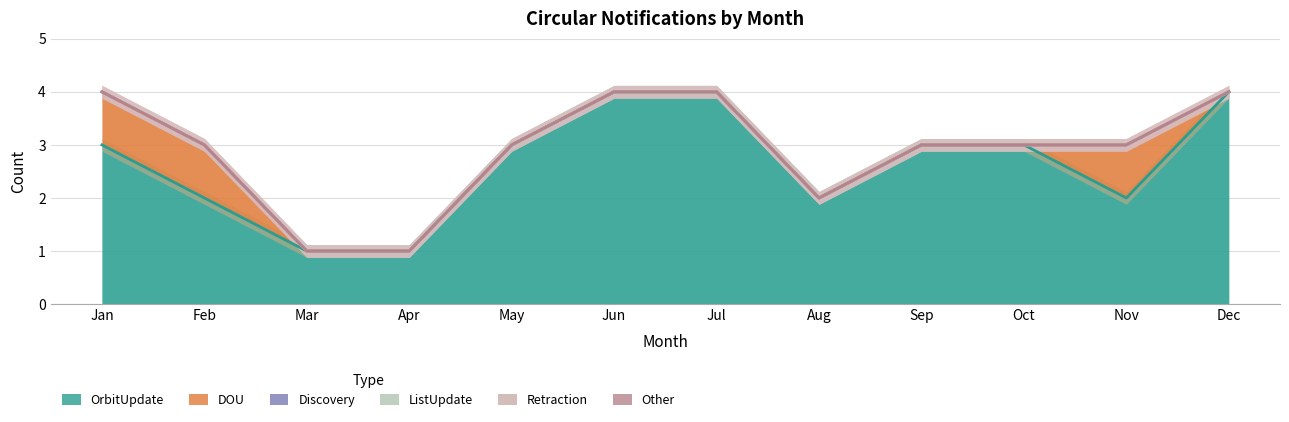

Is the value of Other at Nov greater than the value of Retraction at Sep?

No